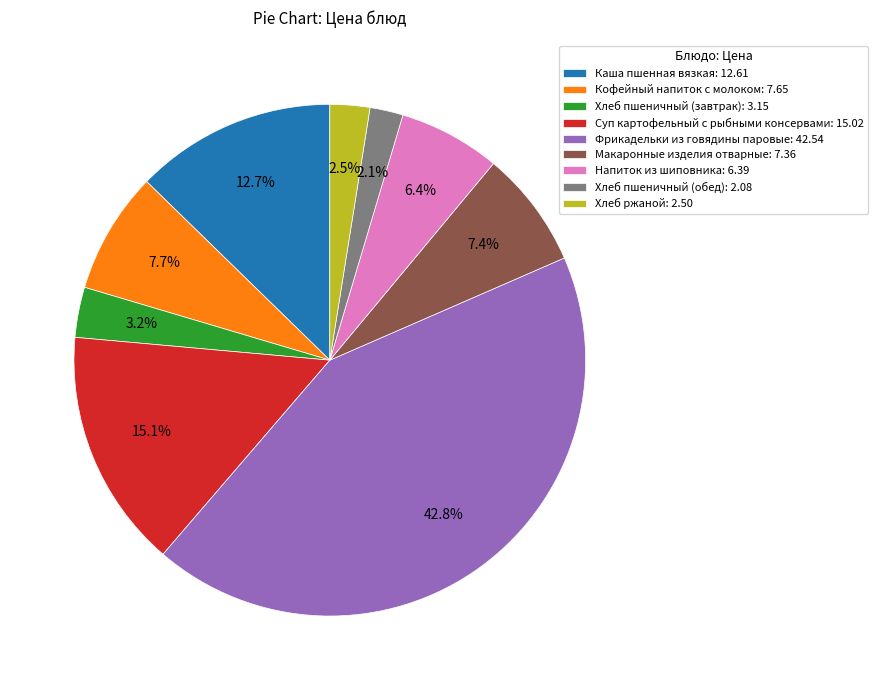

Combined, what portion of the pie is Хлеб пшеничный (завтрак) and Каша пшенная вязкая?

15.9%